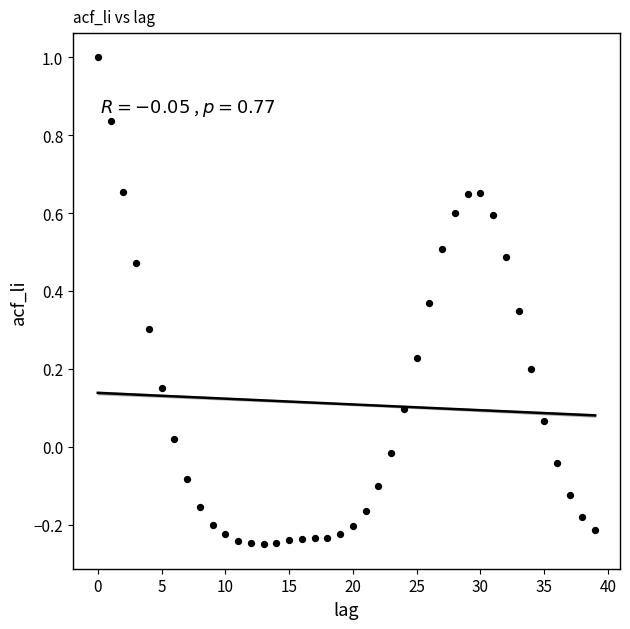

What is the range of Y values (max minus min)?

1.3